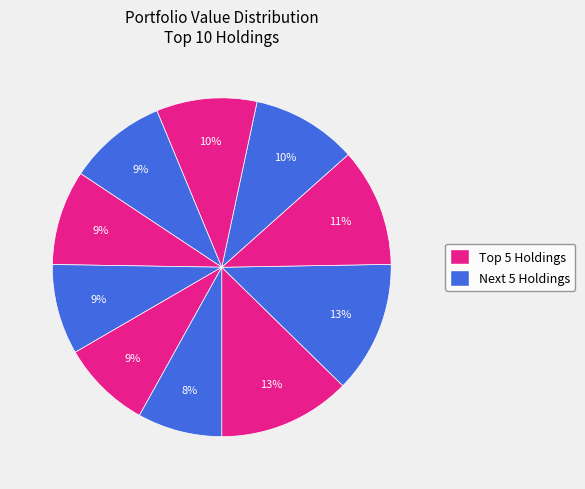

Count the number of slices in the pie.

10